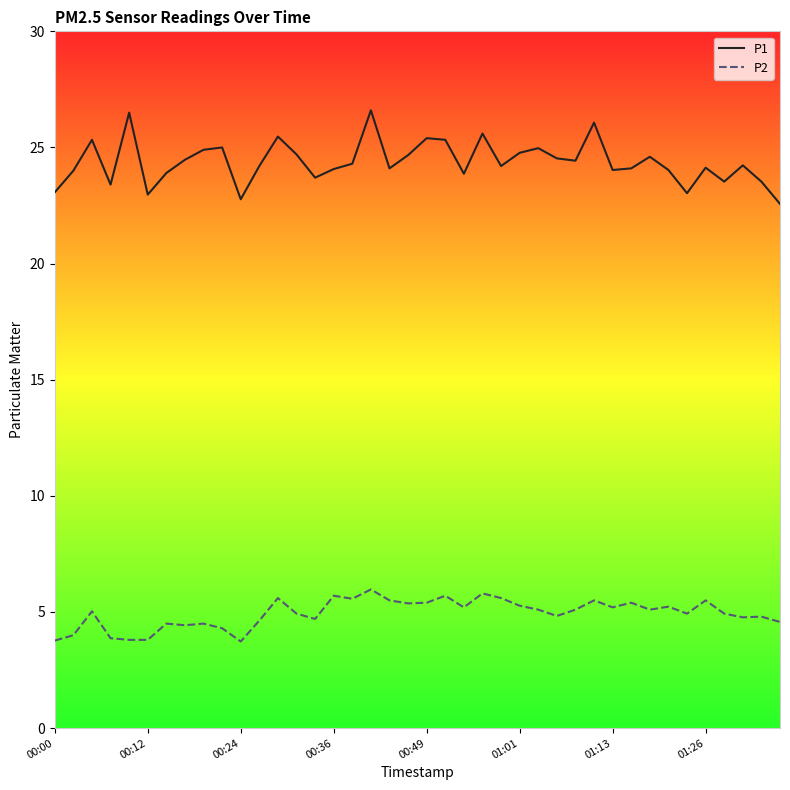

True or false: P2 and P1 intersect in this chart.

False